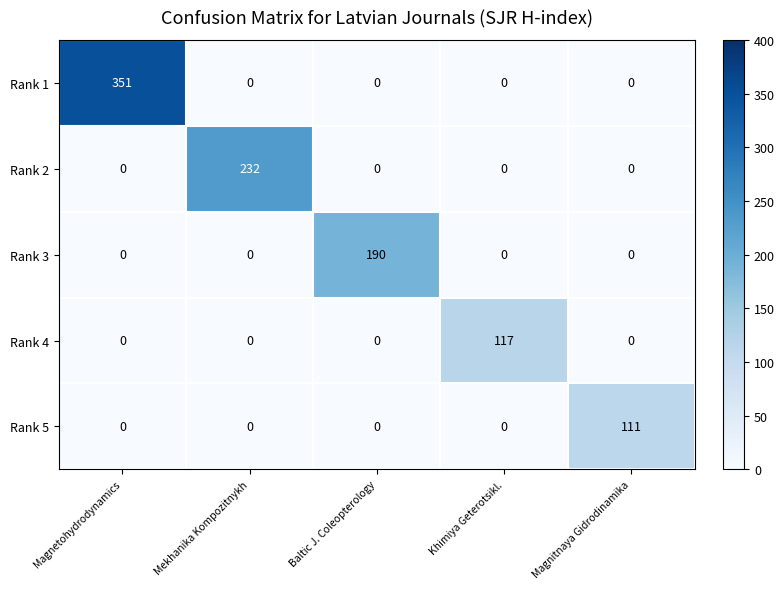

Which series has the largest total across all categories?

Rank 1